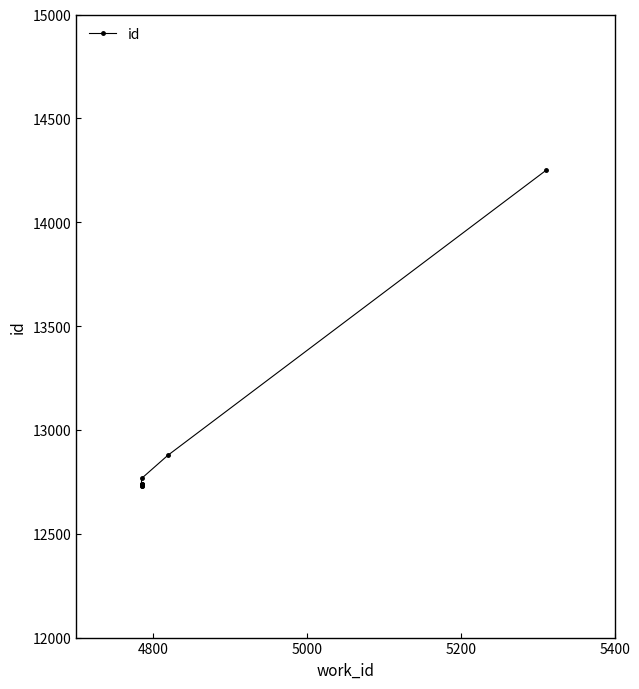

What is the smallest value displayed?

12731